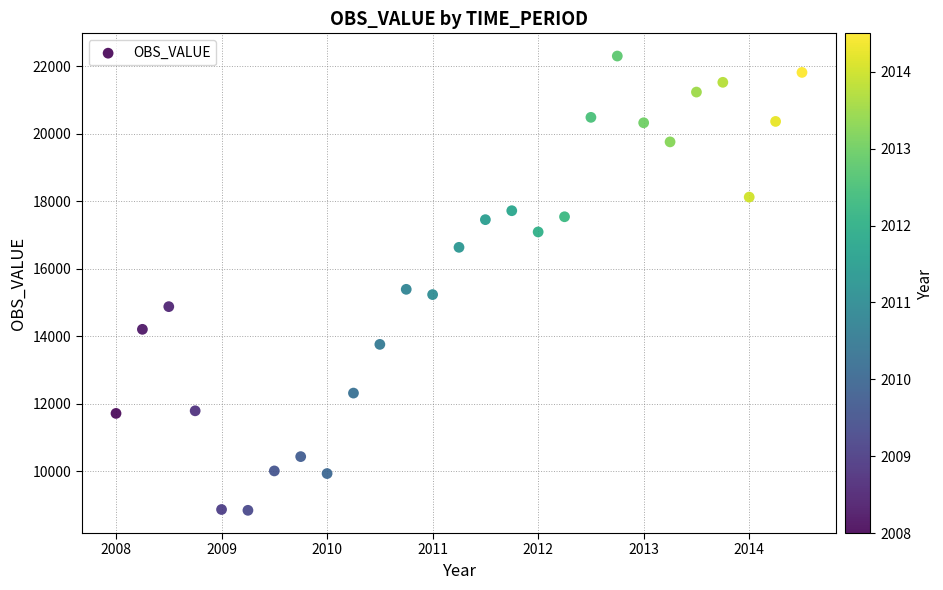

What Y value in the scatter plot is closest to 15577?

15395